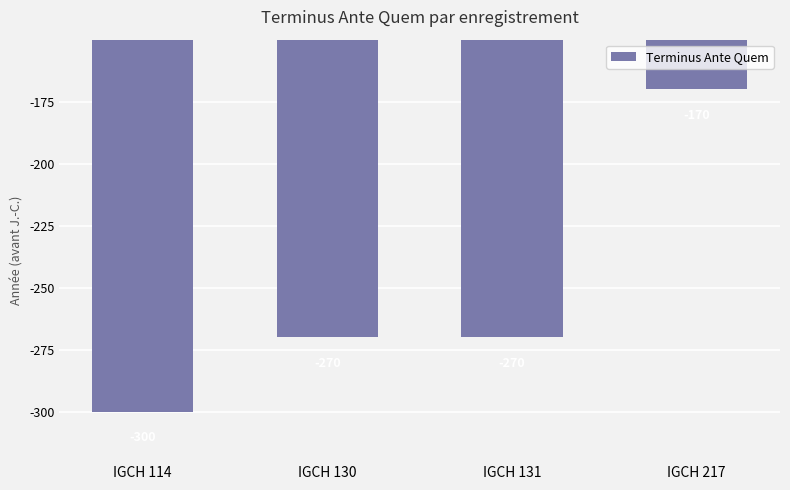

Between IGCH 217 and IGCH 131, which is larger?

IGCH 217